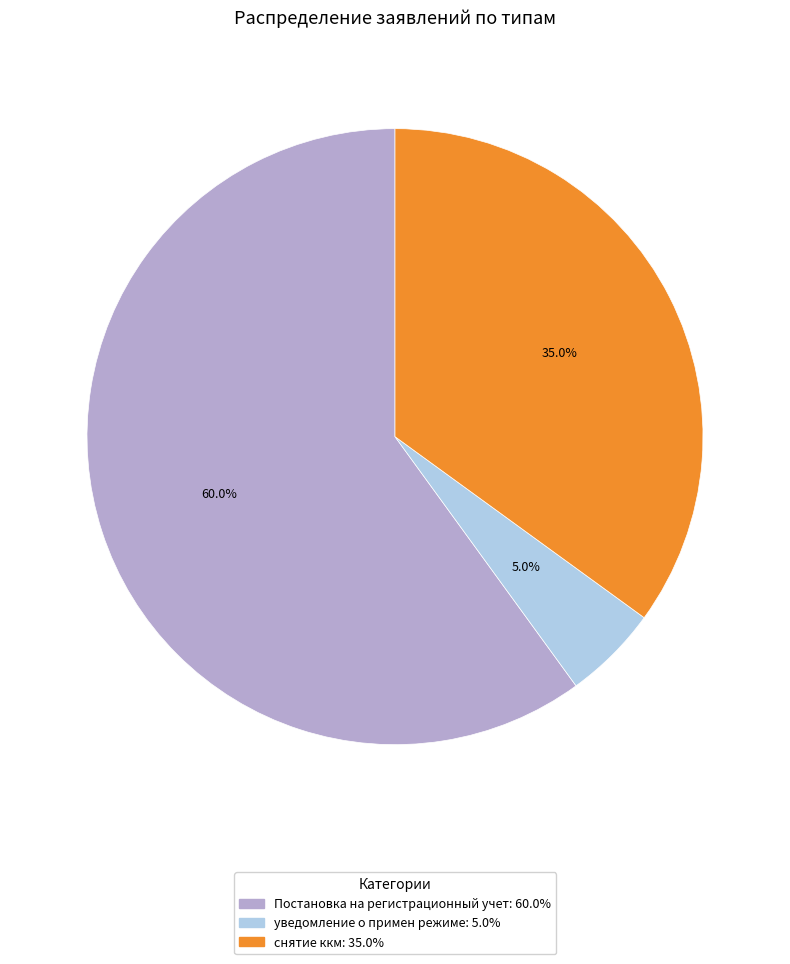

How many segments does this pie chart have?

3